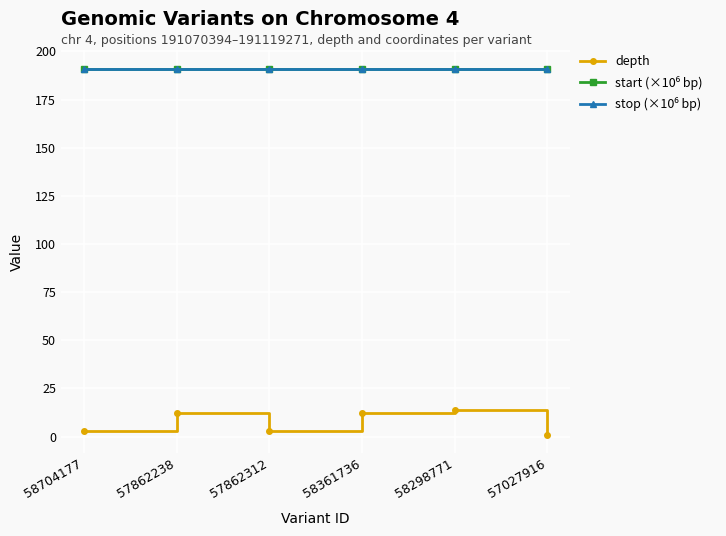

At how many categories does at least one series exceed 113?

6